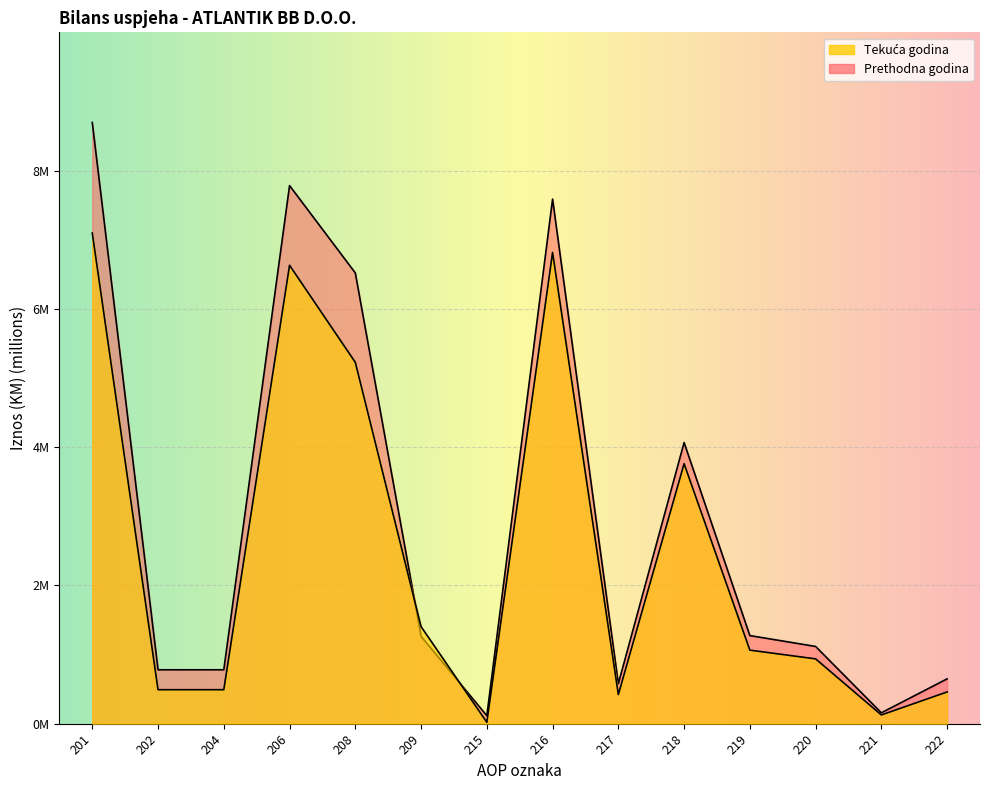

The value of Tekuća godina at 216 is 2.4. True or false?

False